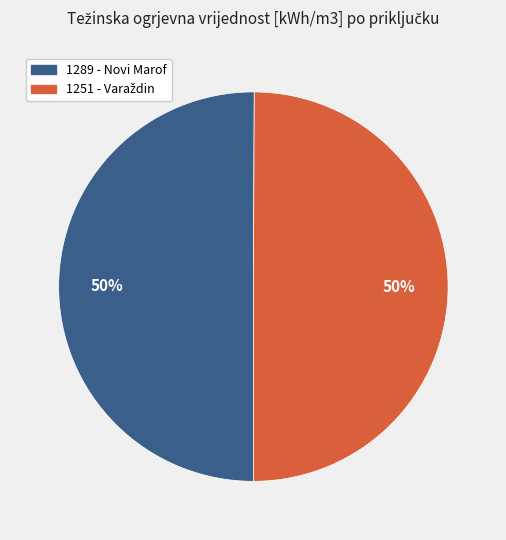

To the nearest percent, what is the average slice percentage?

50%